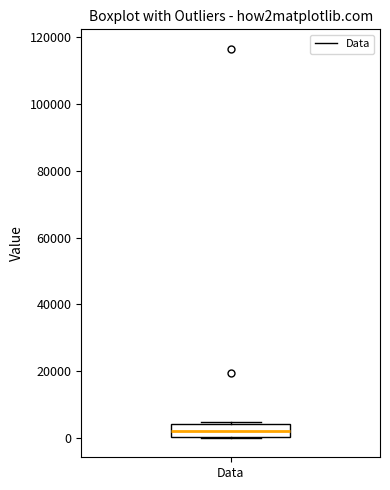

Read this box plot against the y-axis: the position of the median line, the range covered by the box, and the ends of both whiskers. The values are not printed on the chart, so give them approximately, as read against the axis.

median 2000, box 0 to 4000, whiskers 0 to 4000